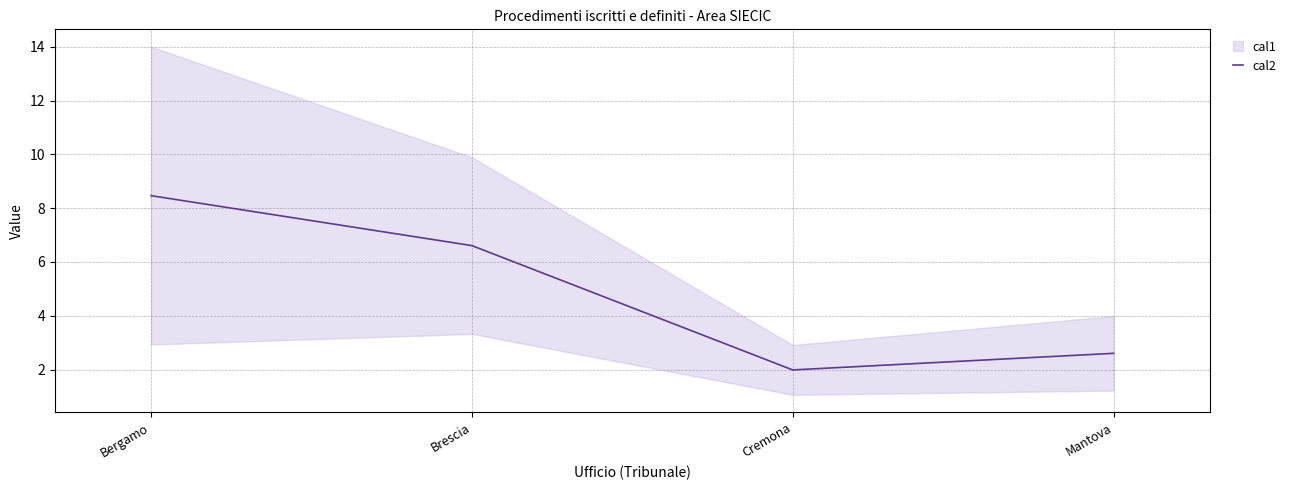

Reading right to left, extract all data points from this chart.

2.6	2.0	6.6	8.5